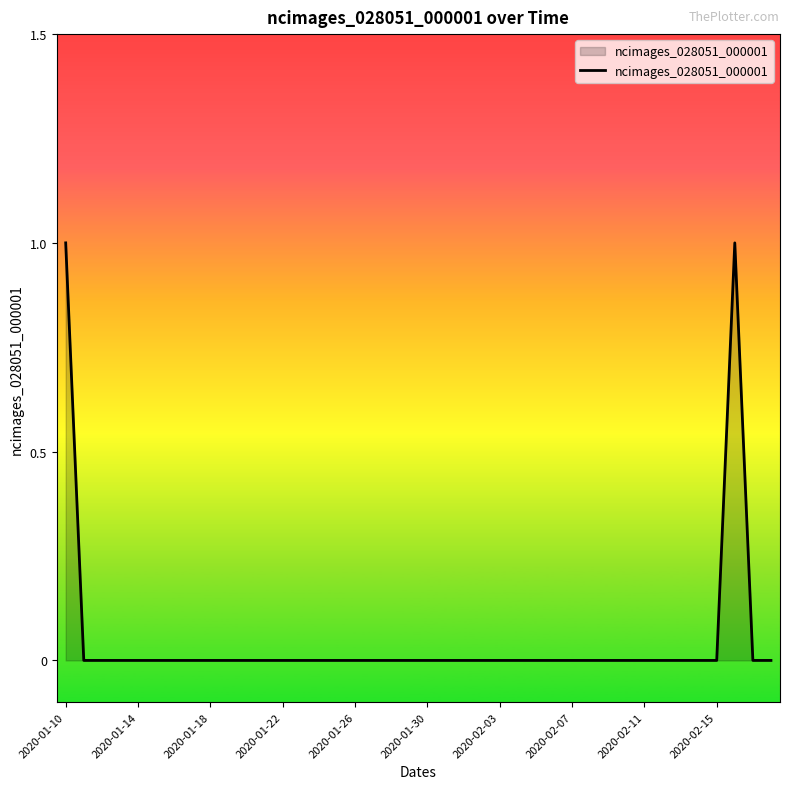

Where is the first local maximum?

37